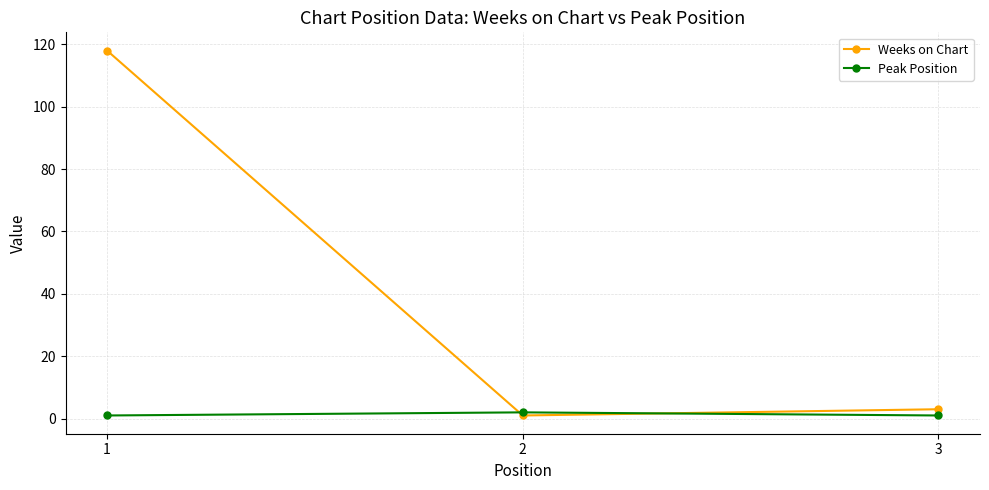

What value does the Weeks on Chart series have at 3, to the nearest 5?

5